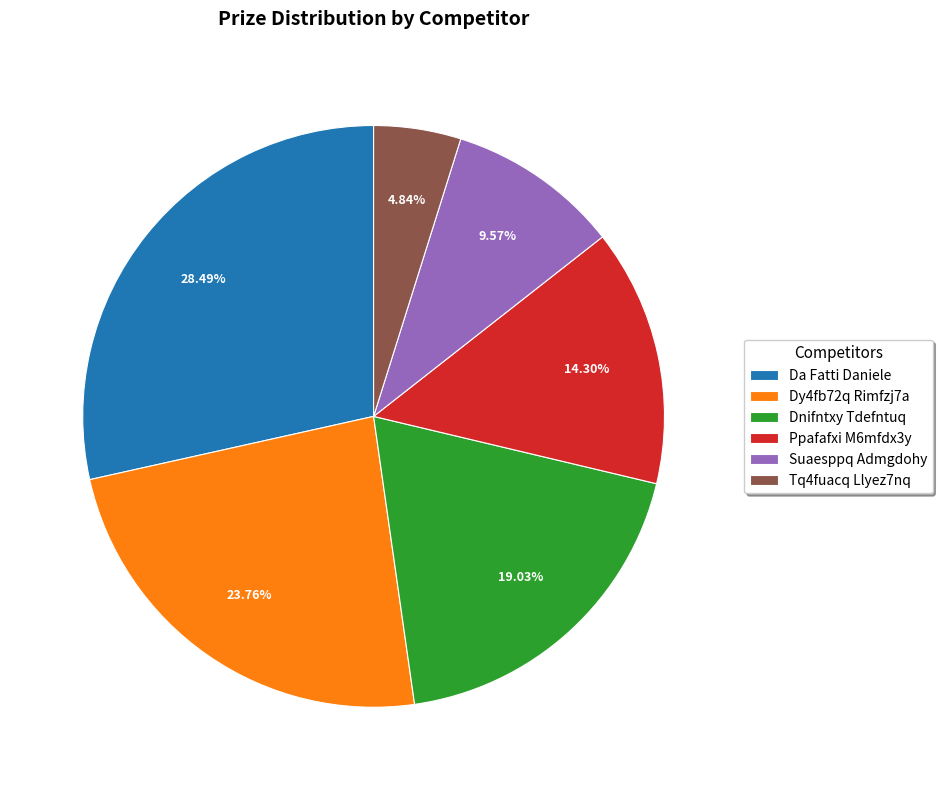

Rank the categories by value from highest to lowest.

Da Fatti Daniele, Dy4fb72q Rimfzj7a, Dnifntxy Tdefntuq, Ppafafxi M6mfdx3y, Suaesppq Admgdohy, Tq4fuacq Llyez7nq